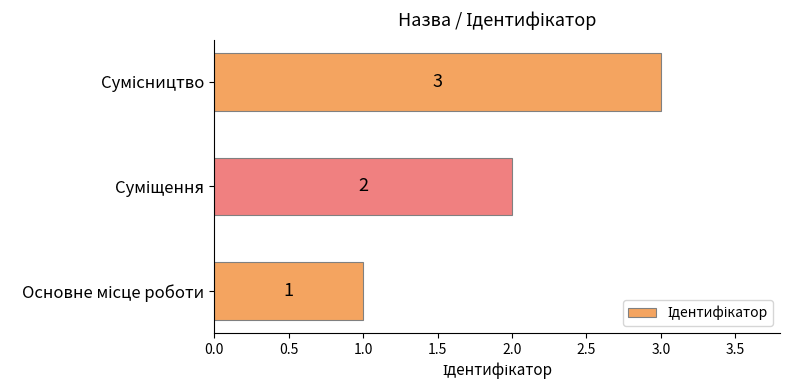

What is the greatest value displayed?

3